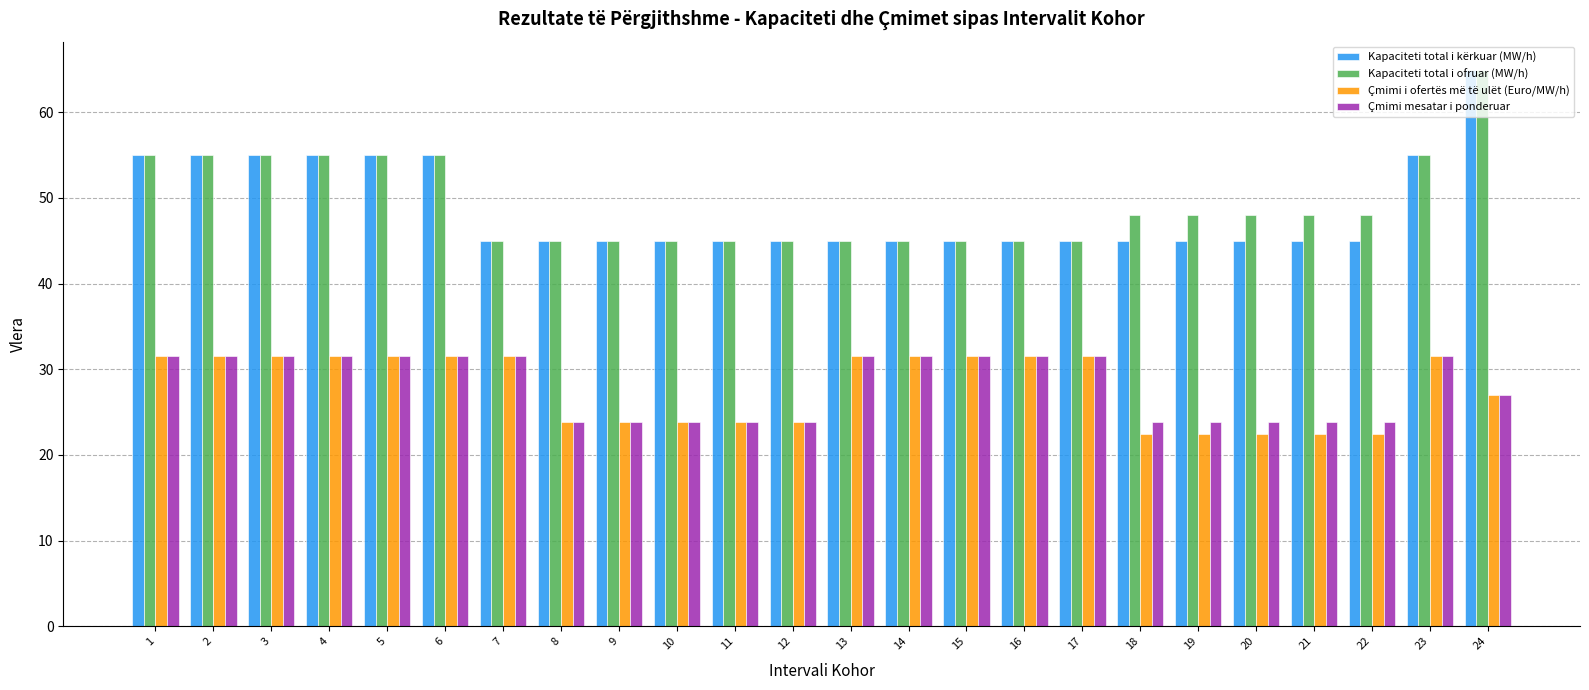

What is the difference between the Kapaciteti total i ofruar (MW/h) values at 18 and 2?

7.0